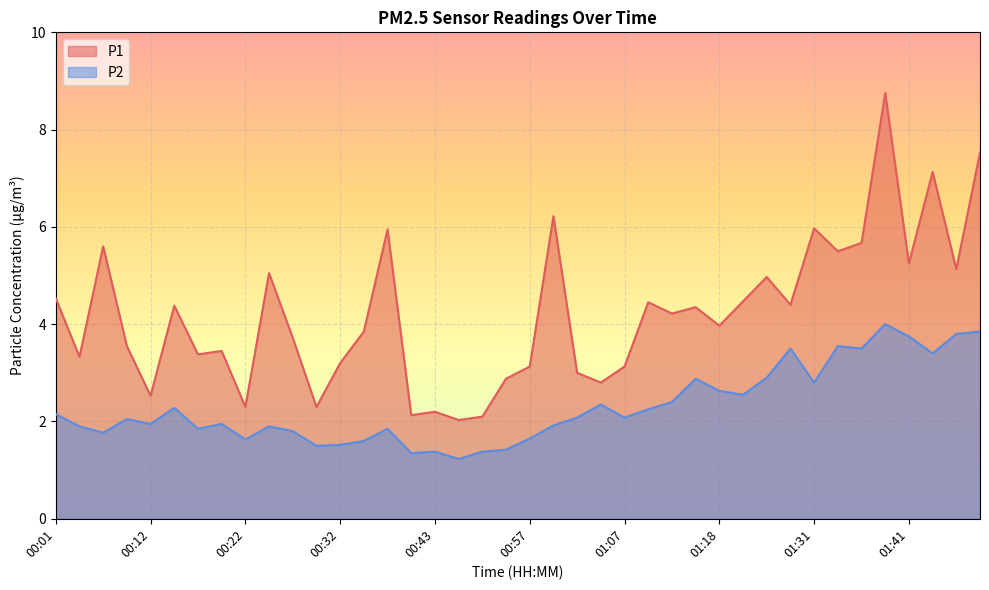

In P2, how many points are higher than both neighbors (excluding endpoints)?

11